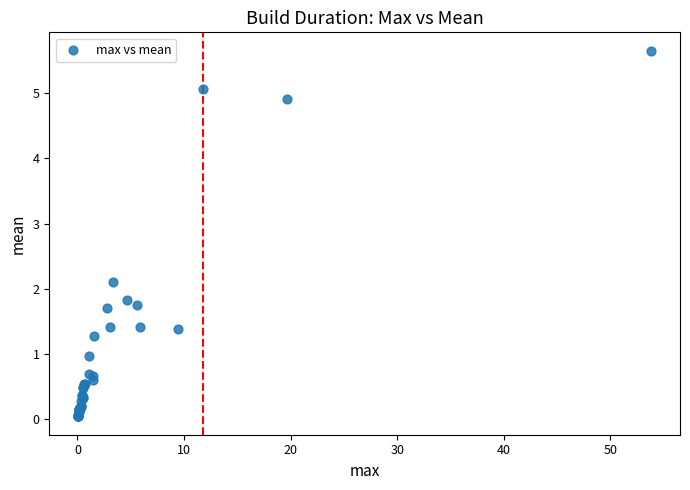

What Y value in the scatter plot is closest to 2?

2.1